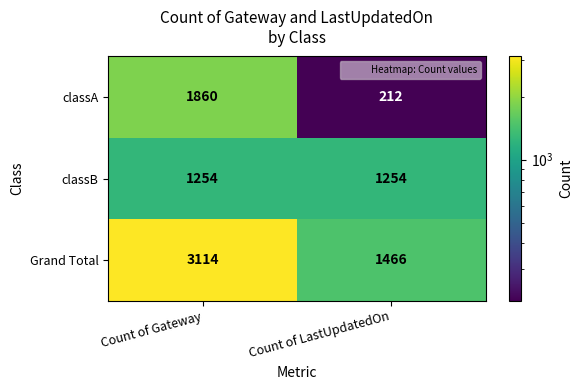

Reading left to right, list all the values displayed in this chart.

classA: Count of Gateway=1860	Count of LastUpdatedOn=212
classB: Count of Gateway=1254	Count of LastUpdatedOn=1254
Grand Total: Count of Gateway=3114	Count of LastUpdatedOn=1466